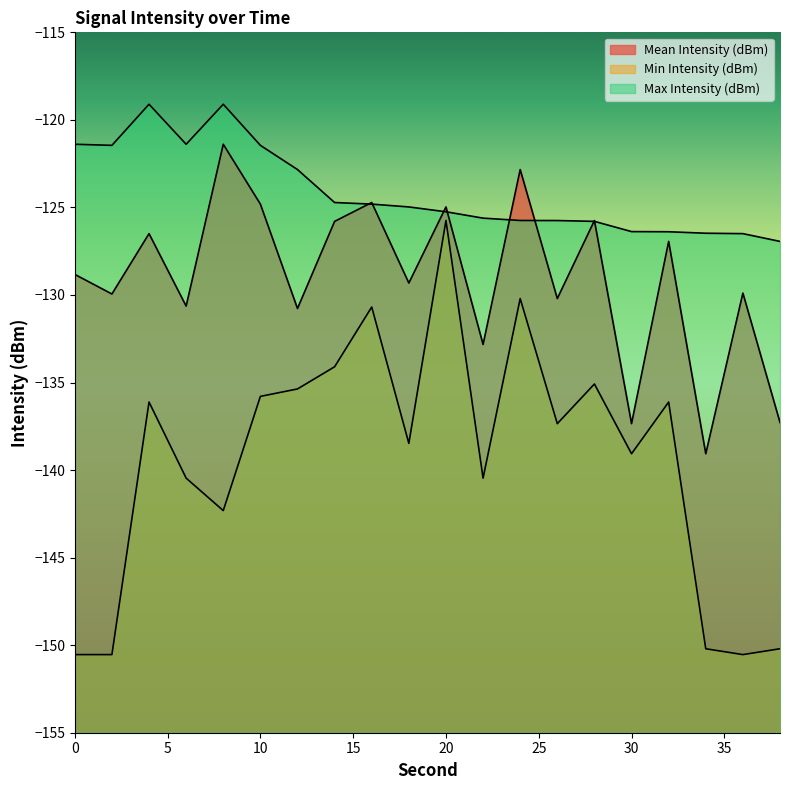

True or false: Max Intensity (dBm) has more than 1 points higher than both neighbors.

True